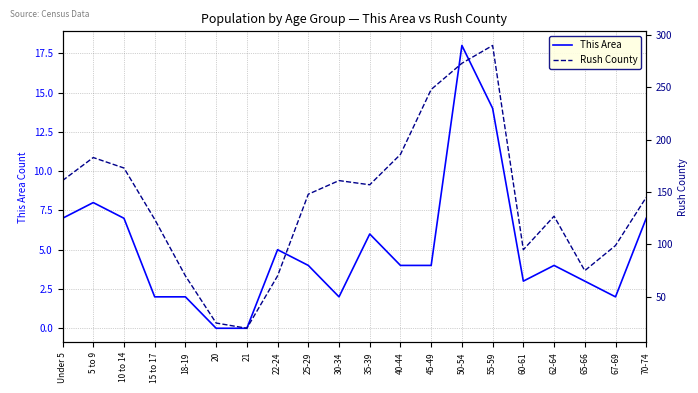

True or false: This Area and Rush County intersect in this chart.

False